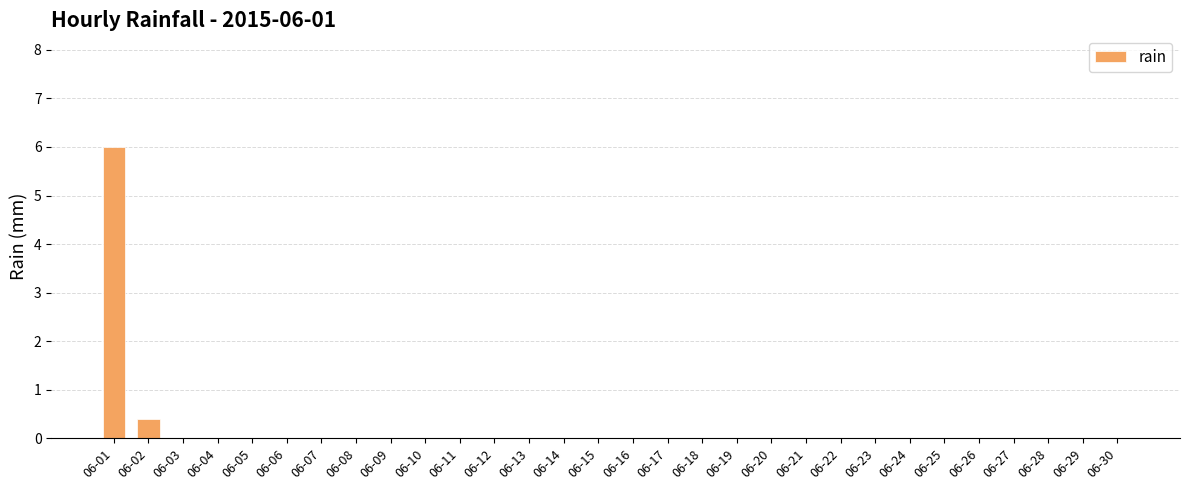

Reading left to right, list all the values displayed in this chart.

6.0	0.4	0.0	0.0	0.0	0.0	0.0	0.0	0.0	0.0	0.0	0.0	0.0	0.0	0.0	0.0	0.0	0.0	0.0	0.0	0.0	0.0	0.0	0.0	0.0	0.0	0.0	0.0	0.0	0.0